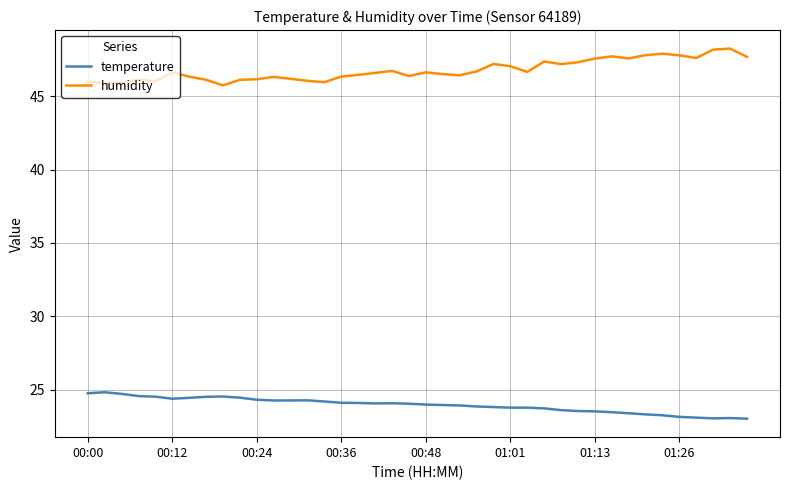

List the series in order of their peak value, highest first.

humidity, temperature